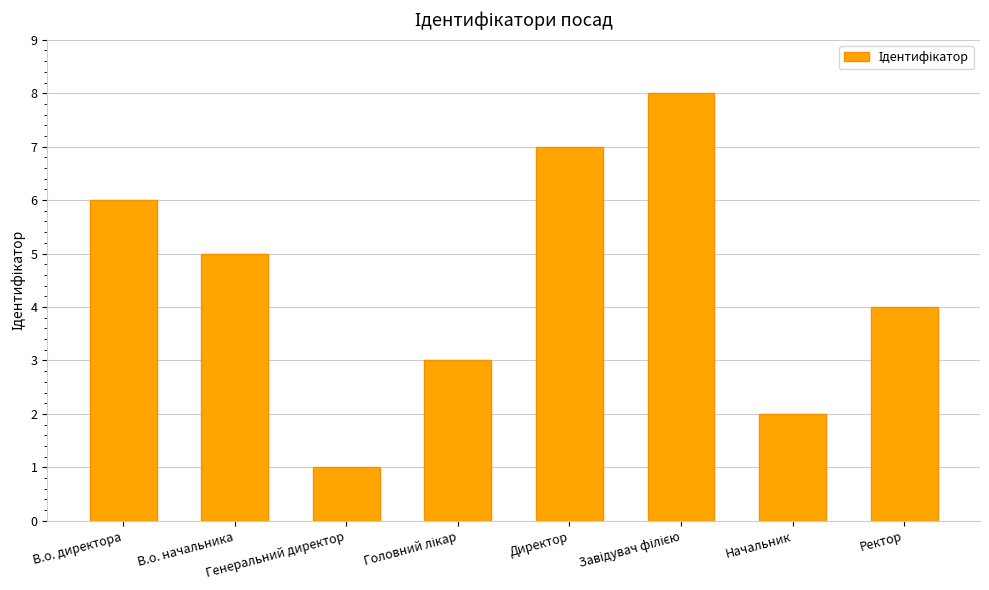

What is the difference between the second highest and minimum values?

6